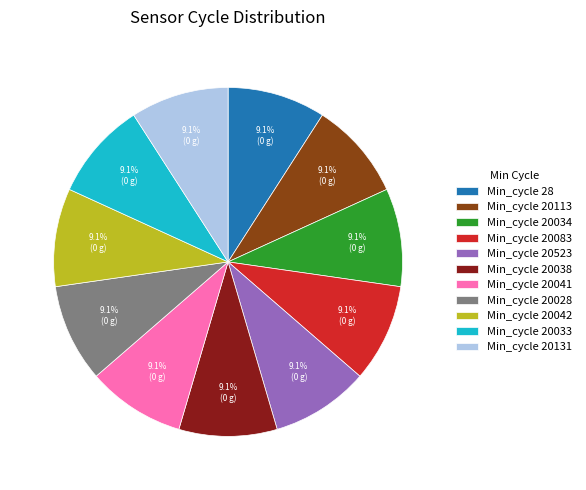

How many slices are in this pie chart?

11